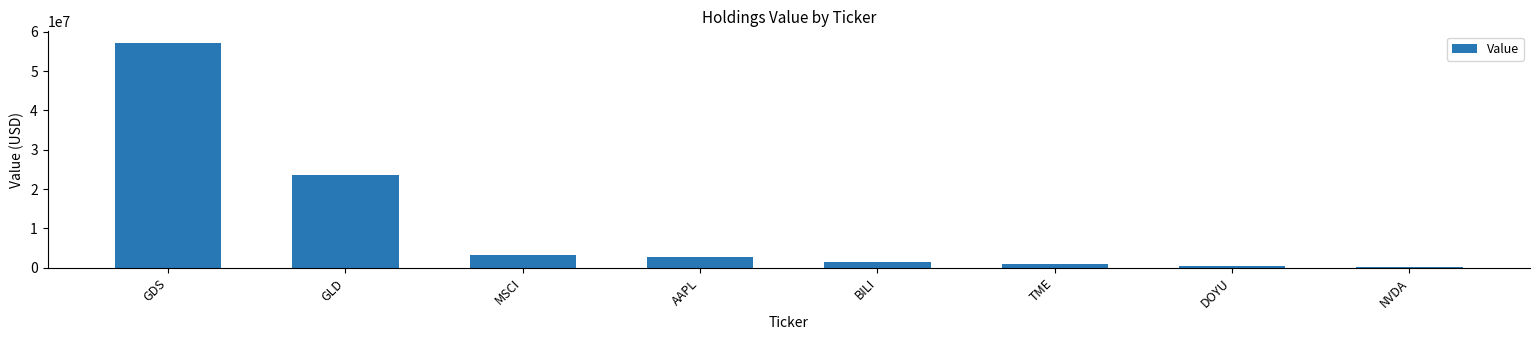

What is the difference between the second highest and minimum values?

23296000